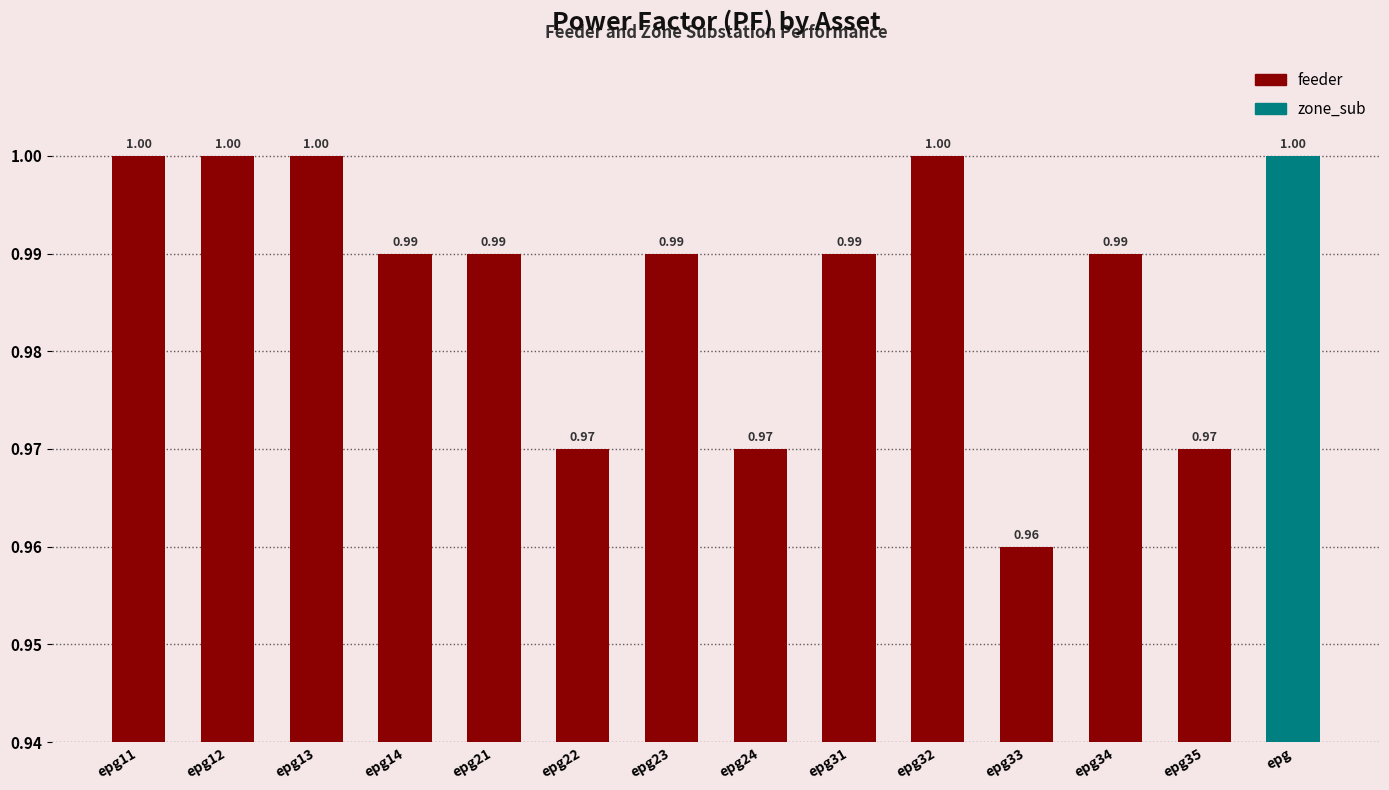

The value at epg32 is 0.3. True or false?

False